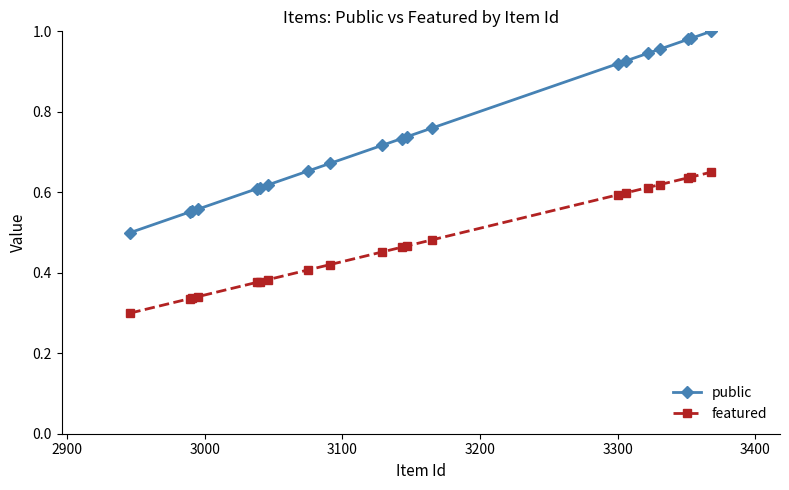

True or false: featured and public intersect in this chart.

False